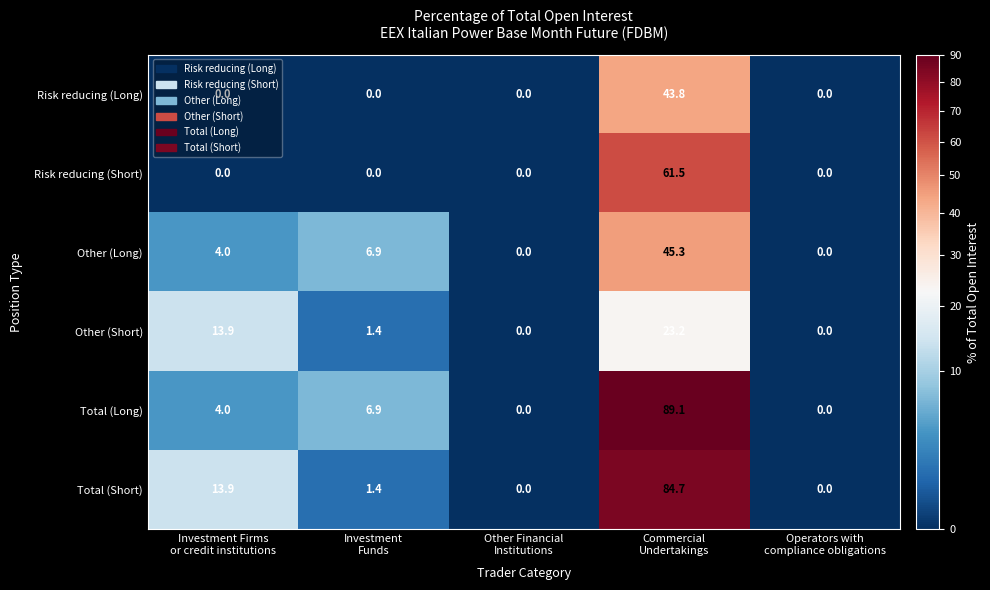

What is the difference between the maximum and minimum values in the Other (Short) series?

23.2